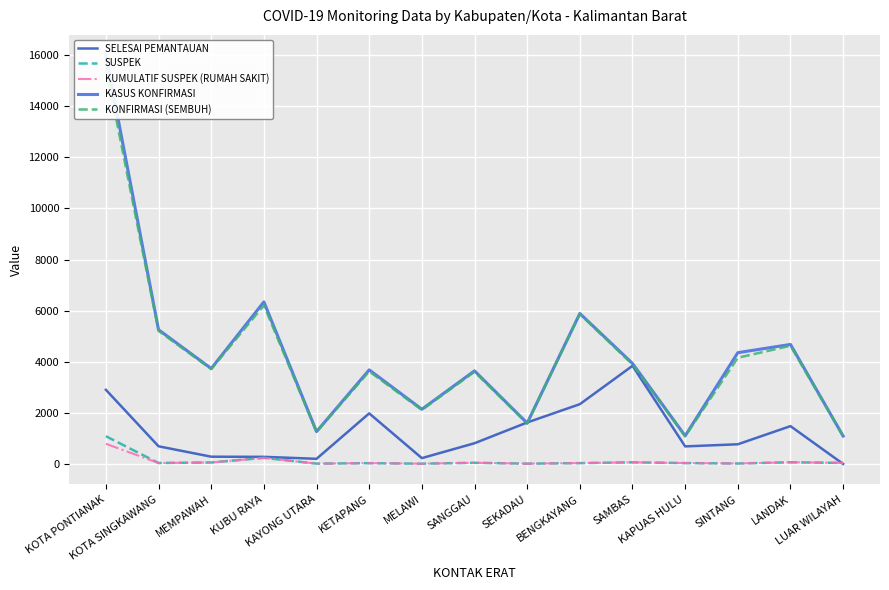

What is the label of the 4th point from the left?

KUBU RAYA